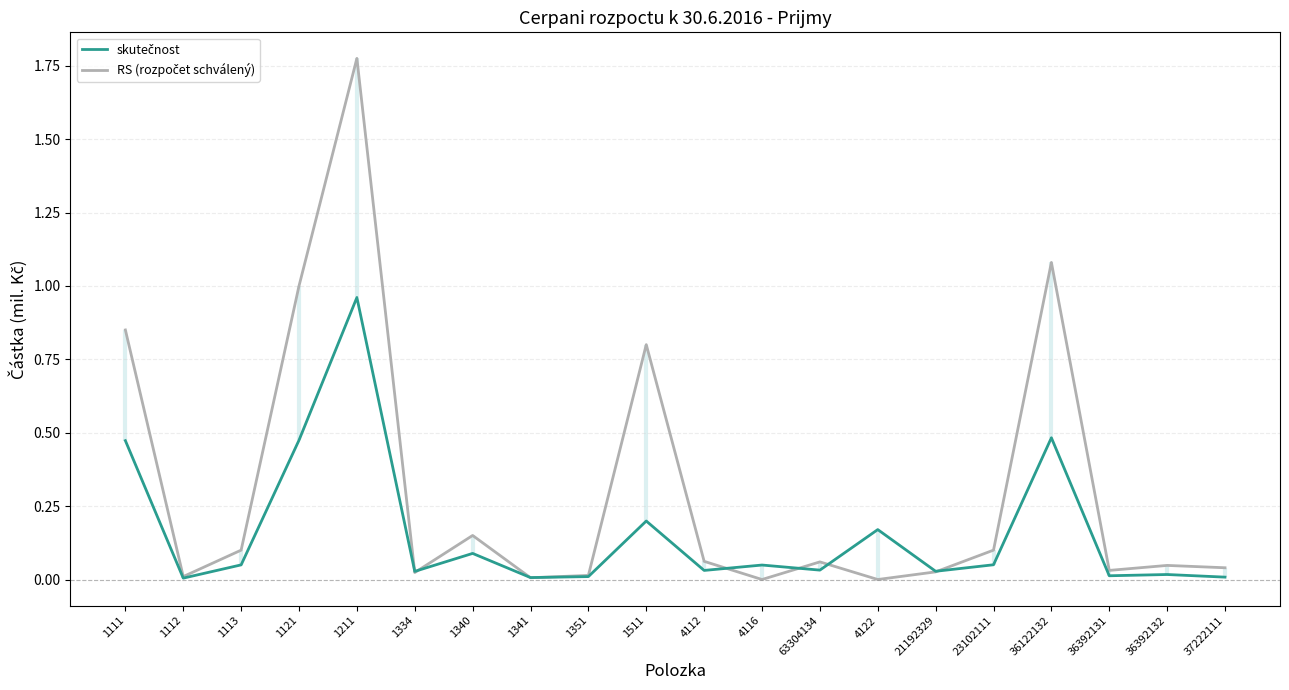

Is the value of RS (rozpočet schválený) at 1334 greater than the value of skutečnost at 1341?

Yes